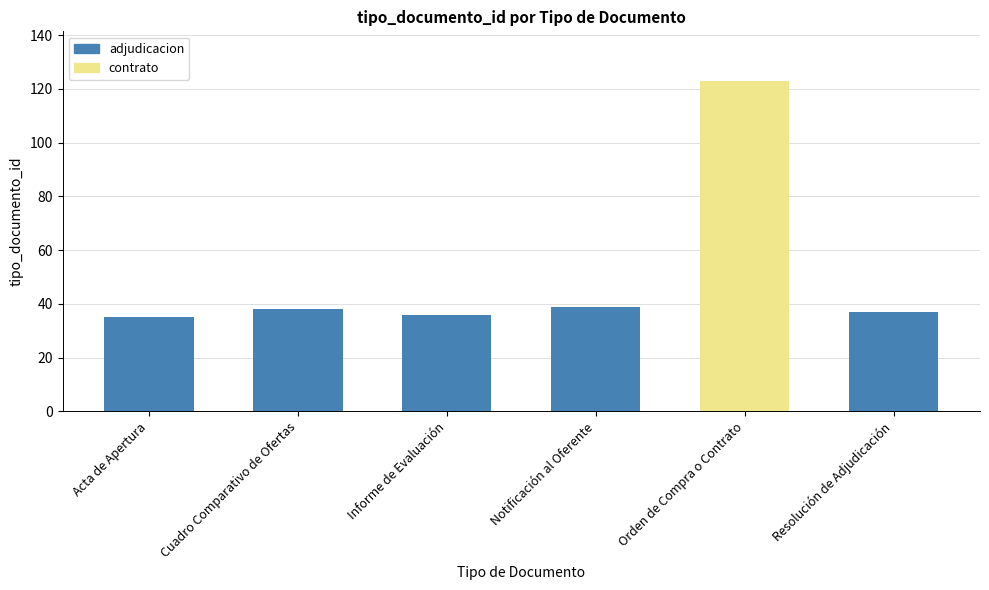

Reading left to right, list all the values displayed in this chart.

Acta de Apertura=35	Cuadro Comparativo de Ofertas=38	Informe de Evaluación=36	Notificación al Oferente=39	Orden de Compra o Contrato=123	Resolución de Adjudicación=37